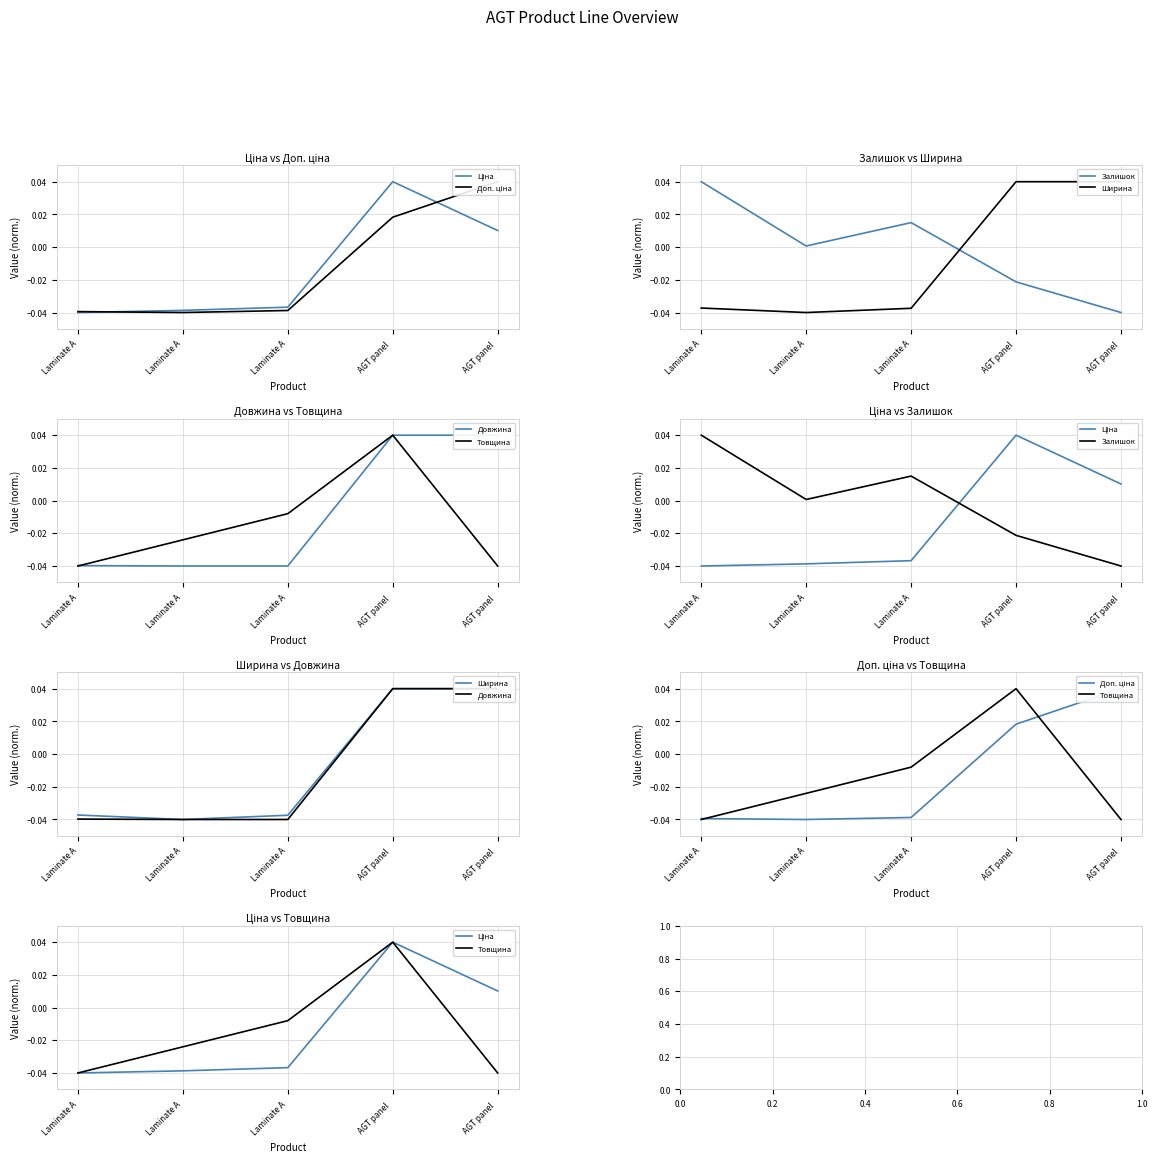

How many lines are shown in the chart?

6